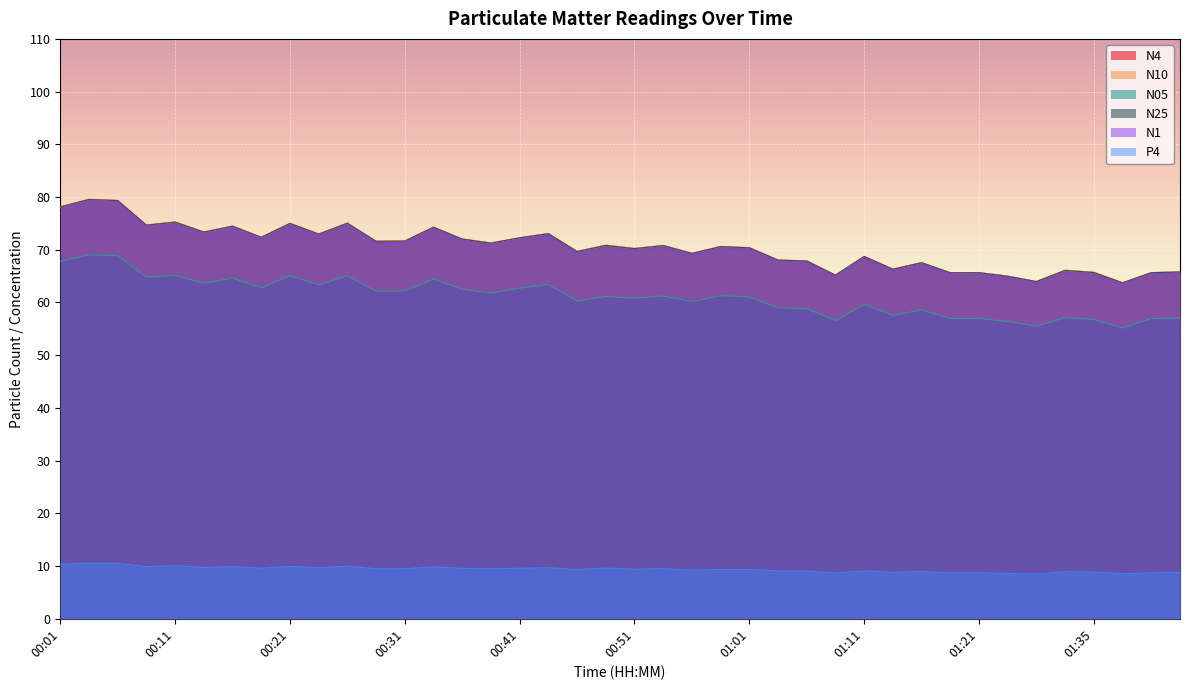

At which label does N1 reach its minimum?

01:37